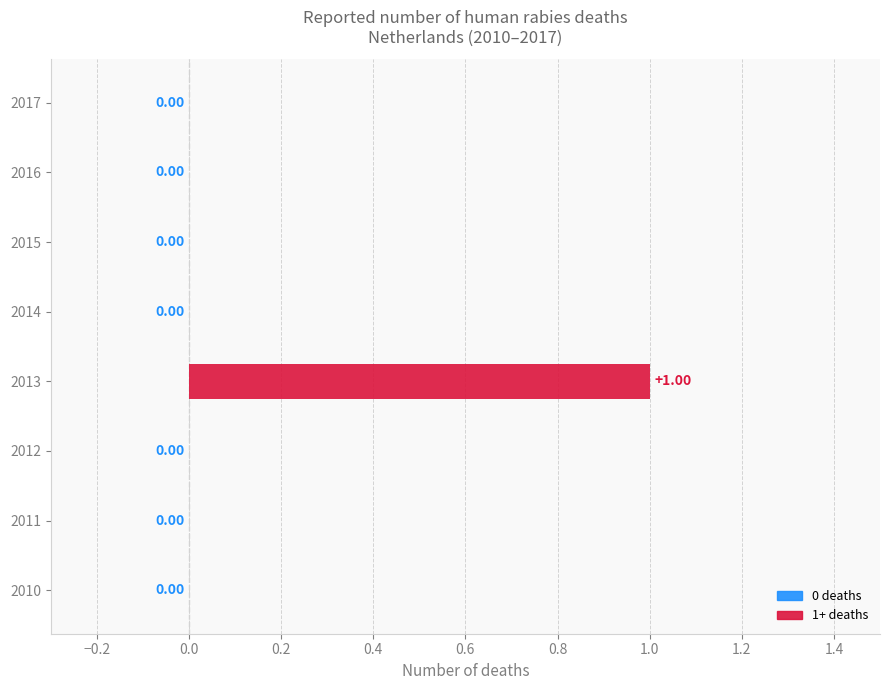

What is the change in value from 2010 to 2013?

+1